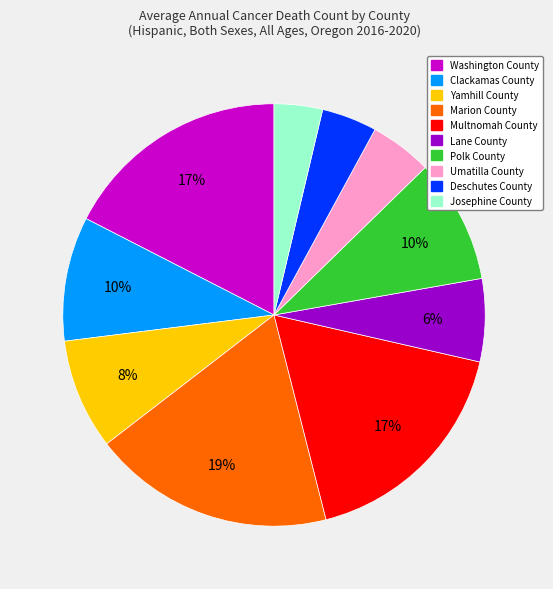

Which slice is the largest?

Marion County